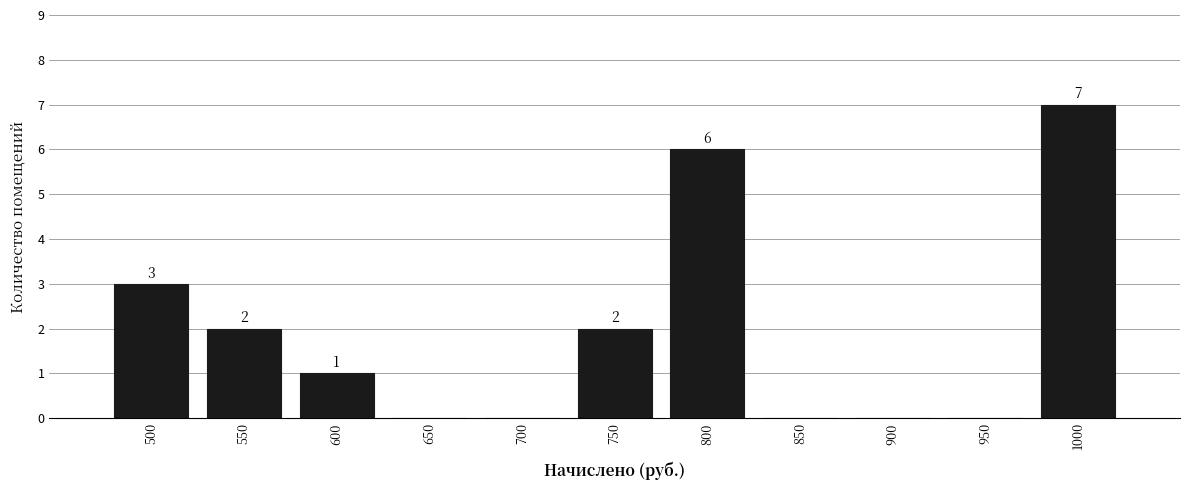

Reading left to right, extract all data points from this chart.

500=3	550=2	600=1	650=0	700=0	750=2	800=6	850=0	900=0	950=0	1000=7